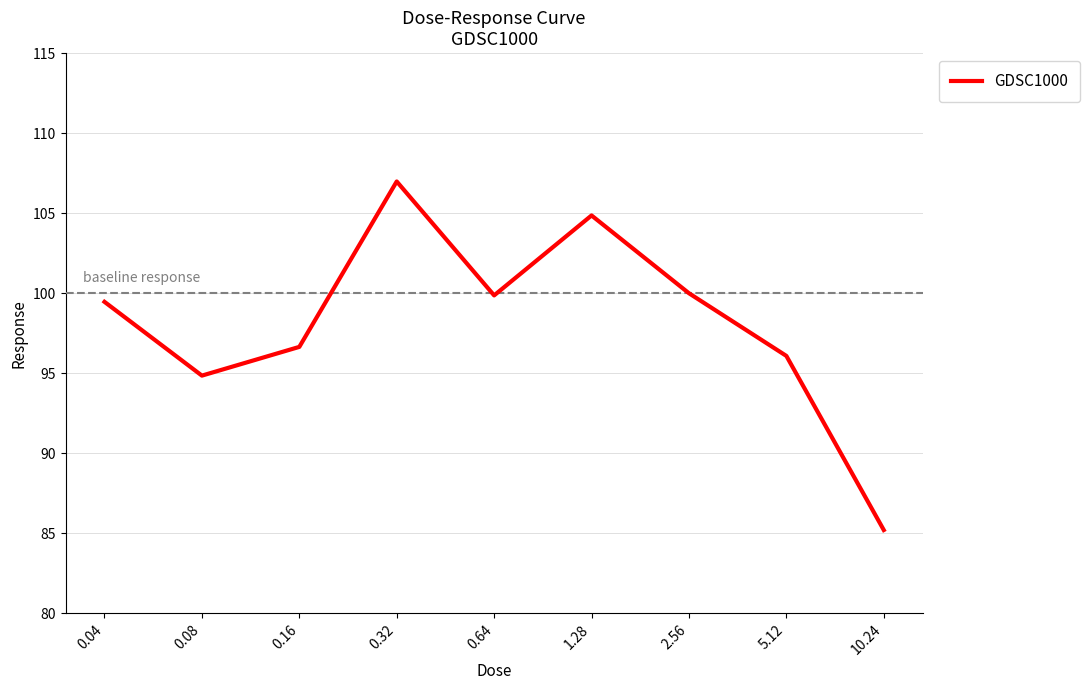

Between 0.32 and 5.12, which is larger?

0.32